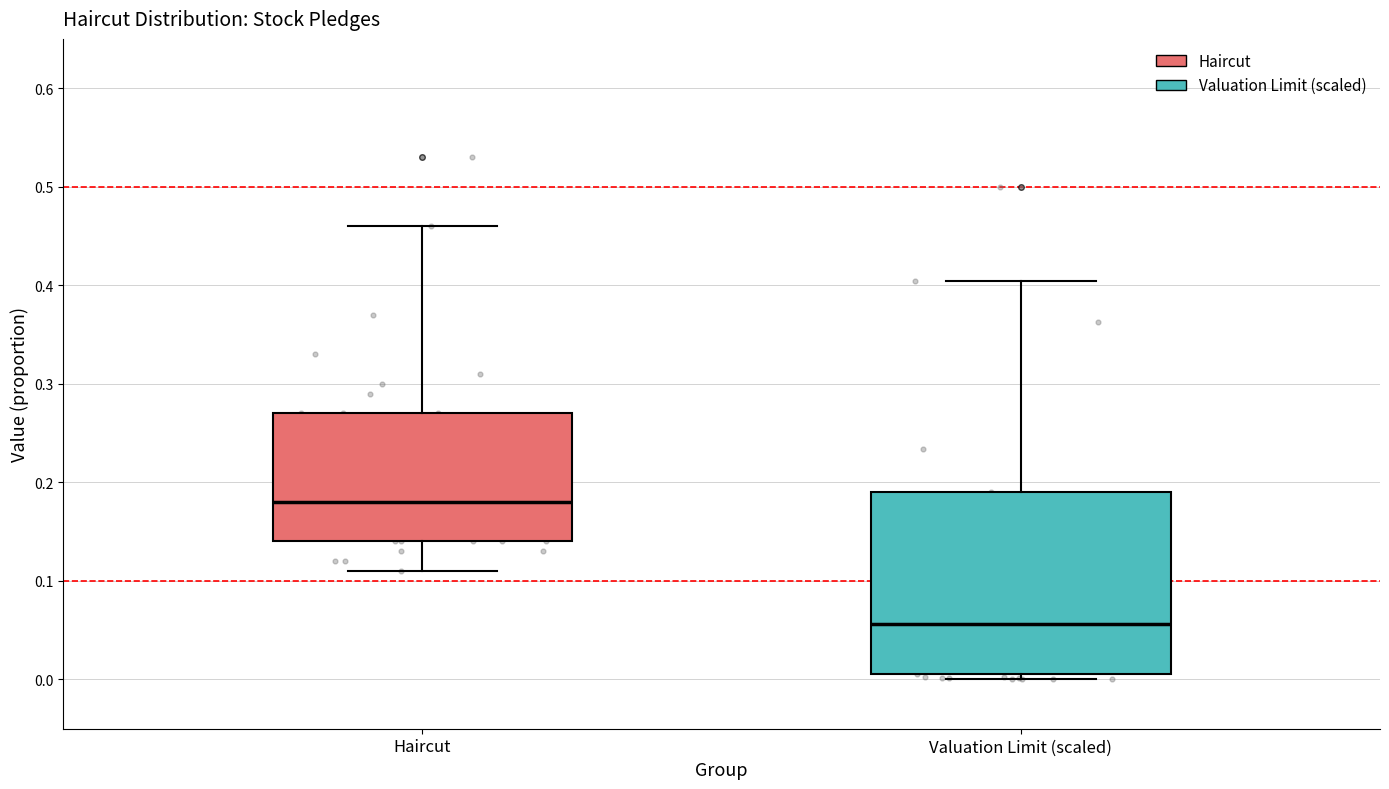

Where does the upper whisker of the box for Valuation Limit (scaled) end on the y-axis? The values are not printed on the chart, so give them approximately, as read against the axis.

0.40